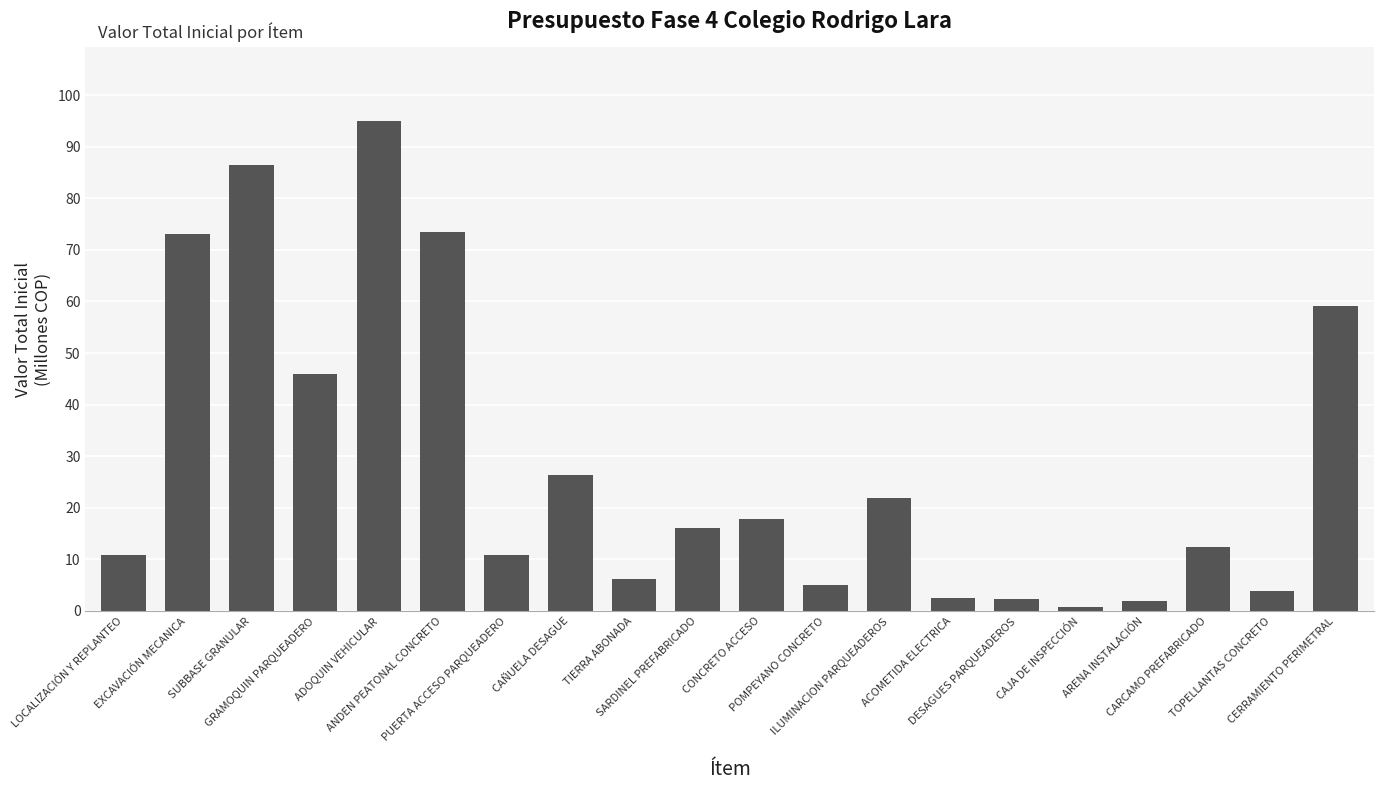

Approximately how many times larger is the value at SARDINEL PREFABRICADO compared to PUERTA ACCESO PARQUEADERO?

1.5